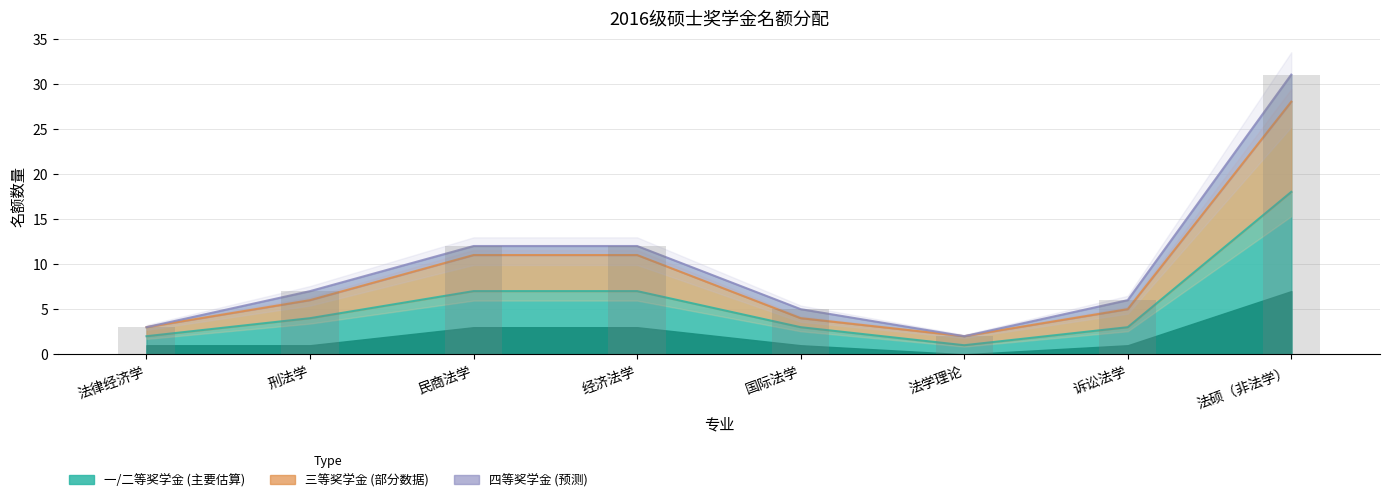

How many values in the 一等奖学金 series exceed 4?

3